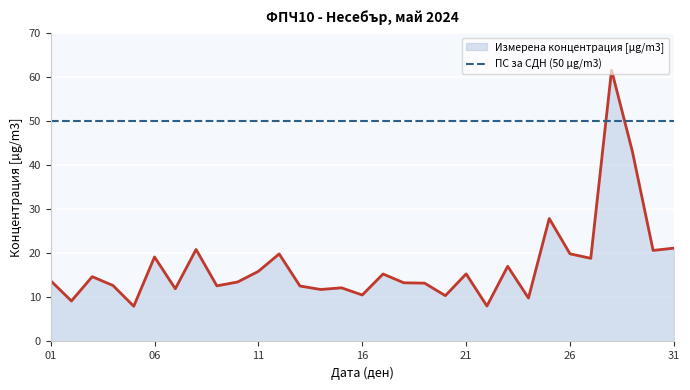

Reading left to right, extract all data points from this chart.

01=13.8	02=9.2	03=14.7	04=12.7	05=8.0	06=19.2	07=12.0	08=20.9	09=12.6	10=13.5	11=15.9	12=19.9	13=12.6	14=11.8	15=12.2	16=10.5	17=15.3	18=13.3	19=13.2	20=10.4	21=15.3	22=8.0	23=17.1	24=9.8	25=27.9	26=19.9	27=18.9	28=61.6	29=43.1	30=20.6	31=21.2